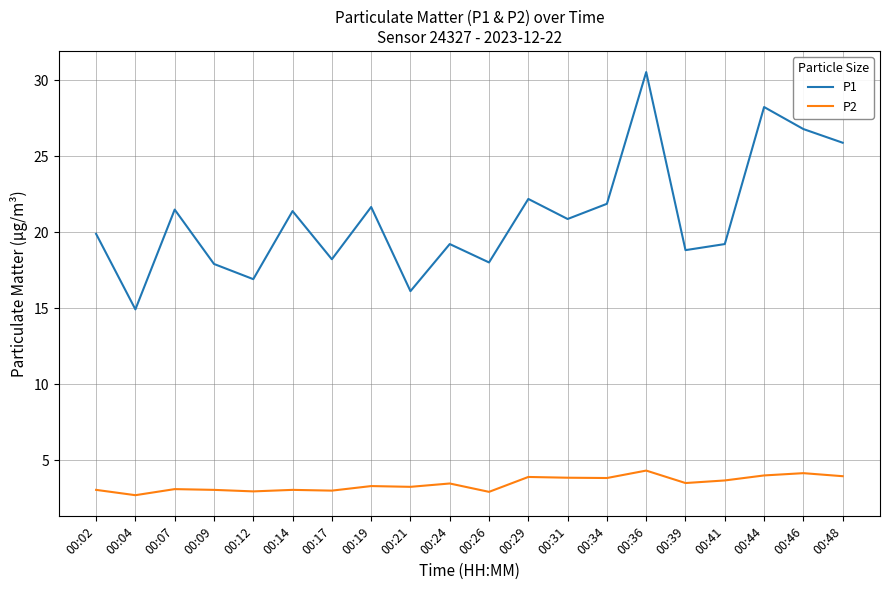

List the series in order of their overall mean, lowest first.

P2, P1